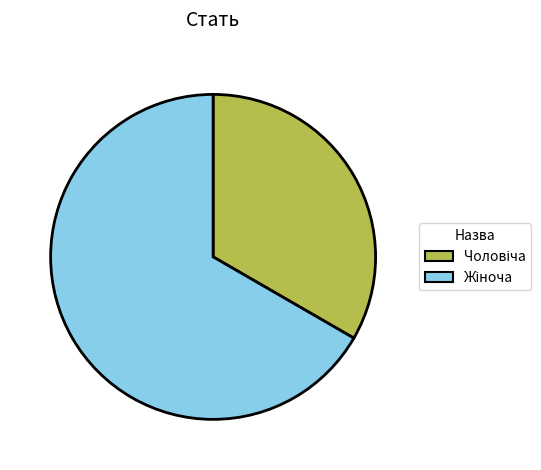

Is there a majority slice in this chart?

Yes